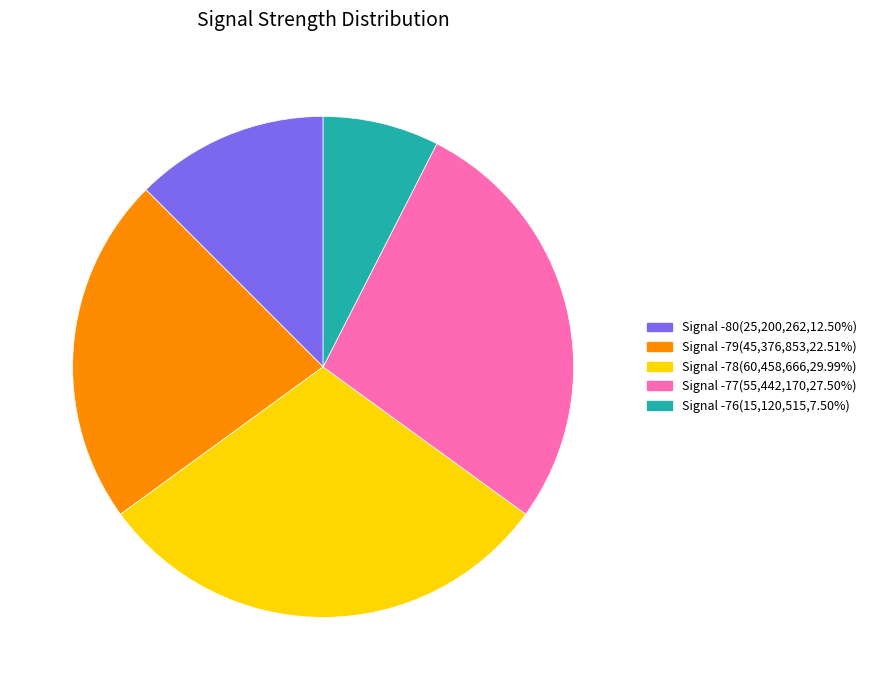

Is Signal -80(25,200,262,12.50%) the majority of the pie?

No